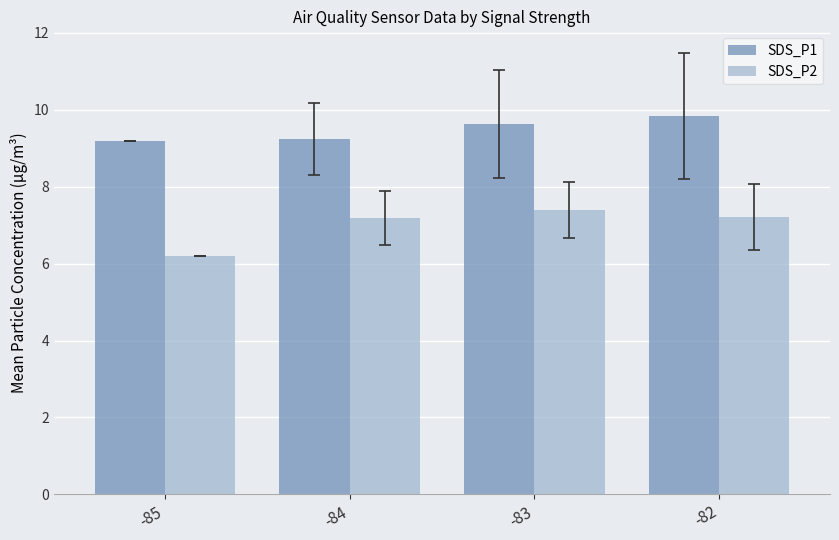

List the series in order of their overall mean, highest first.

SDS_P1, SDS_P2